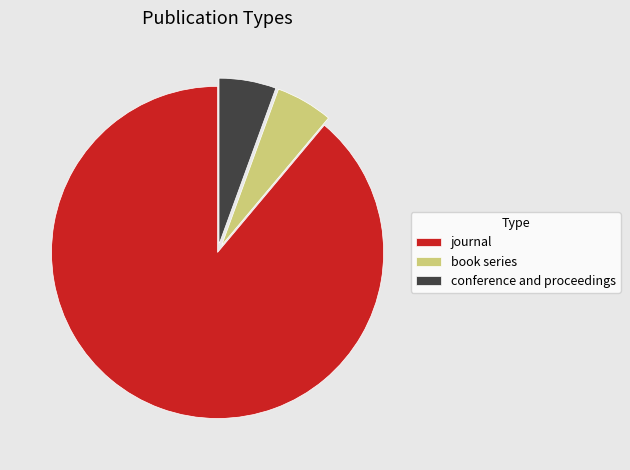

Which slice represents more than half of the pie?

journal